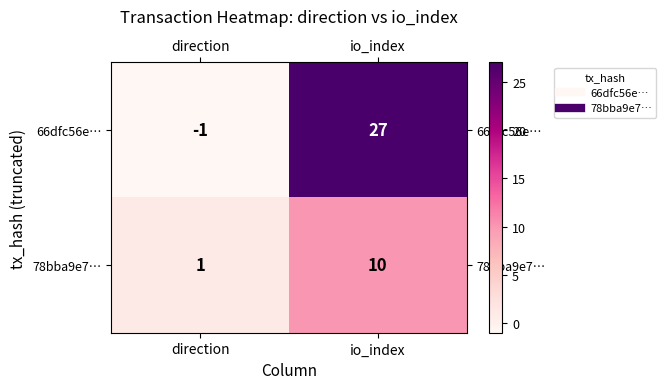

The value of 78bba9e7… at direction is 1. True or false?

True